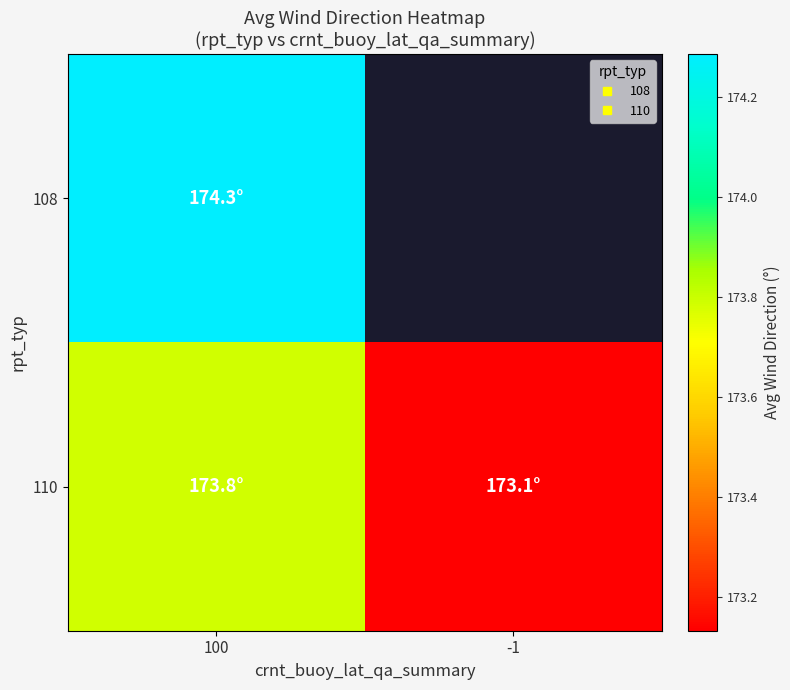

Rank the series at 100 from highest to lowest value.

108, 110